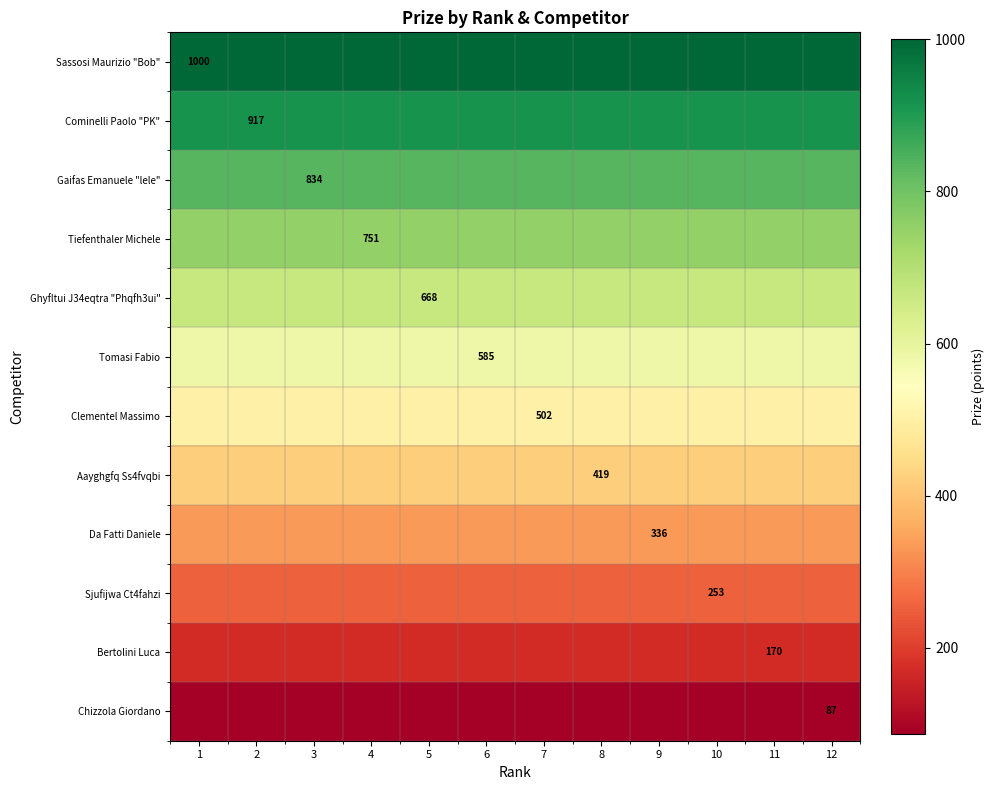

True or false: Clementel Massimo has a value of 772 at 7.

False